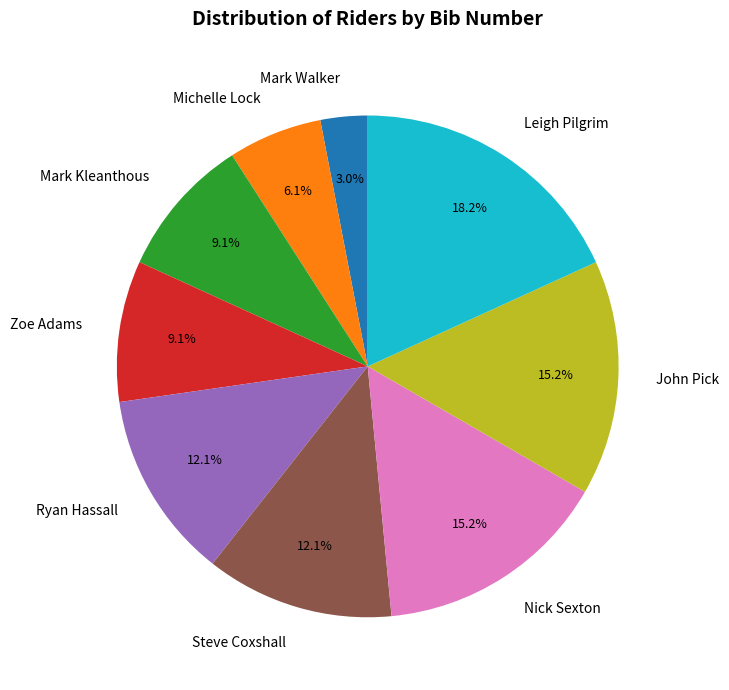

Which category has the biggest portion of the pie?

Leigh Pilgrim